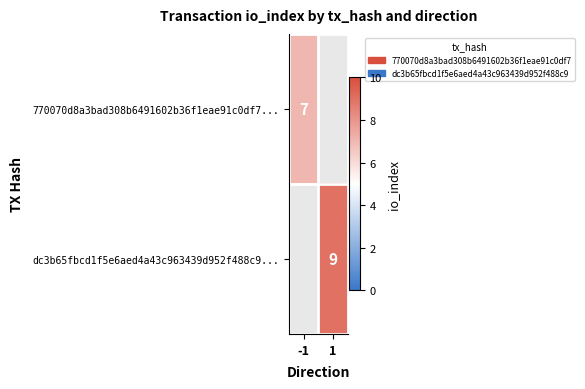

Is the value of 770070d8a3bad308b6491602b36f1eae91c0df7... at -1 greater than the value of dc3b65fbcd1f5e6aed4a43c963439d952f488c9... at 1?

No